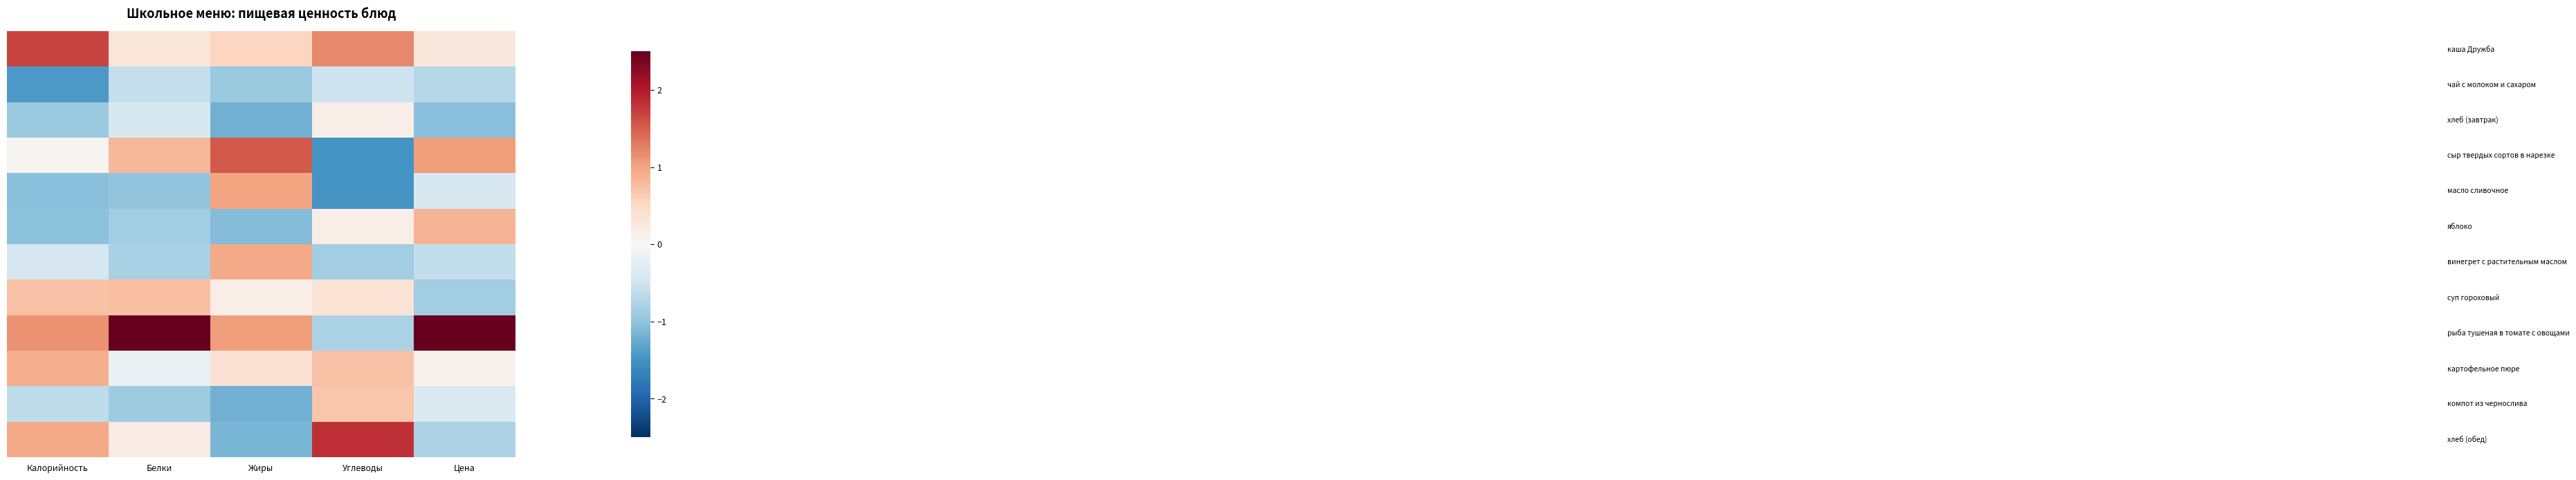

What is the spread (max minus min) of values at Цена?

3.6